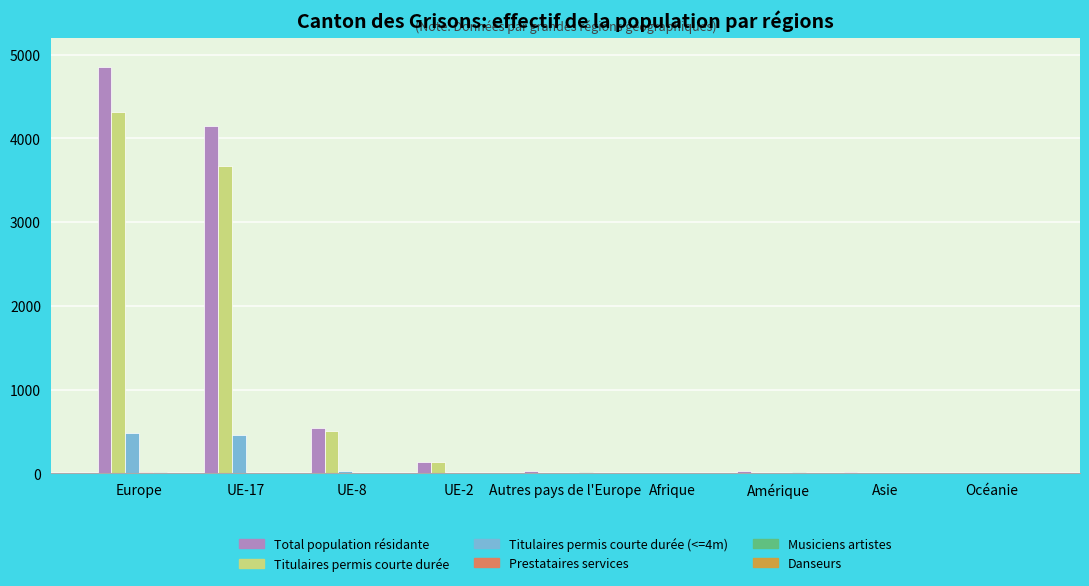

Which series has the widest spread of values?

Total population résidante